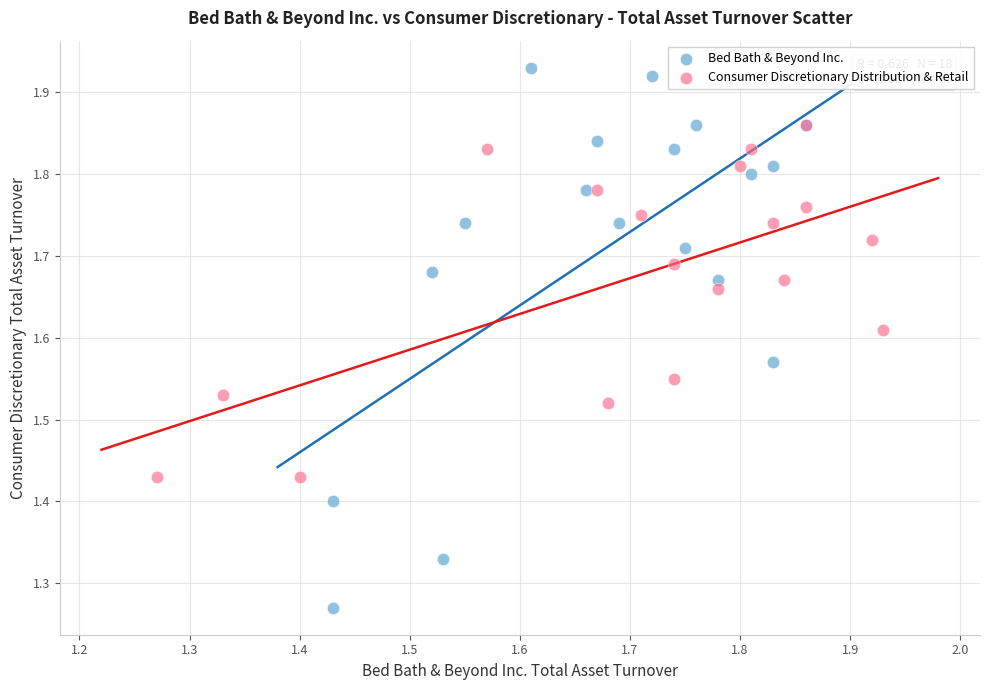

What are all the series names shown in the legend?

Bed Bath & Beyond Inc., Consumer Discretionary Distribution & Retail